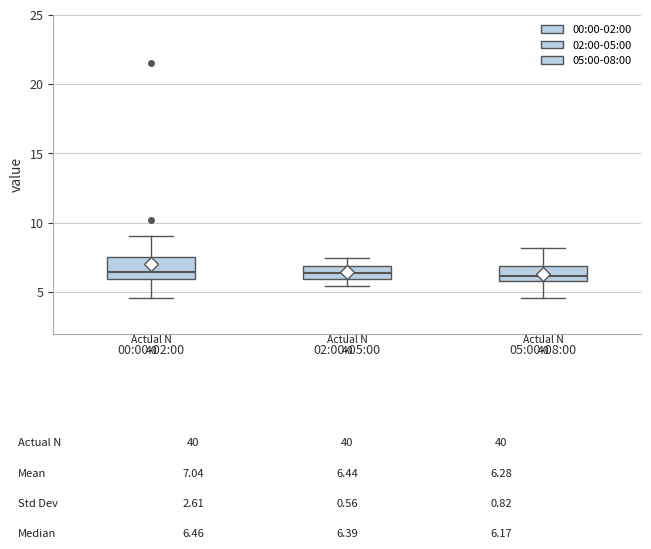

Reading left to right, transcribe this box plot: for each box, give where its median line is, the range the box spans, and where its two whiskers end, as read against the y-axis. The values are not printed on the chart, so give them approximately, as read against the axis.

00:00-02:00: median 6.5, box 6.0 to 7.5, whiskers 4.5 to 9.0
02:00-05:00: median 6.5, box 6.0 to 7.0, whiskers 5.5 to 7.5
05:00-08:00: median 6.0 (just above the box's lower edge), box 6.0 to 7.0, whiskers 4.5 to 8.0